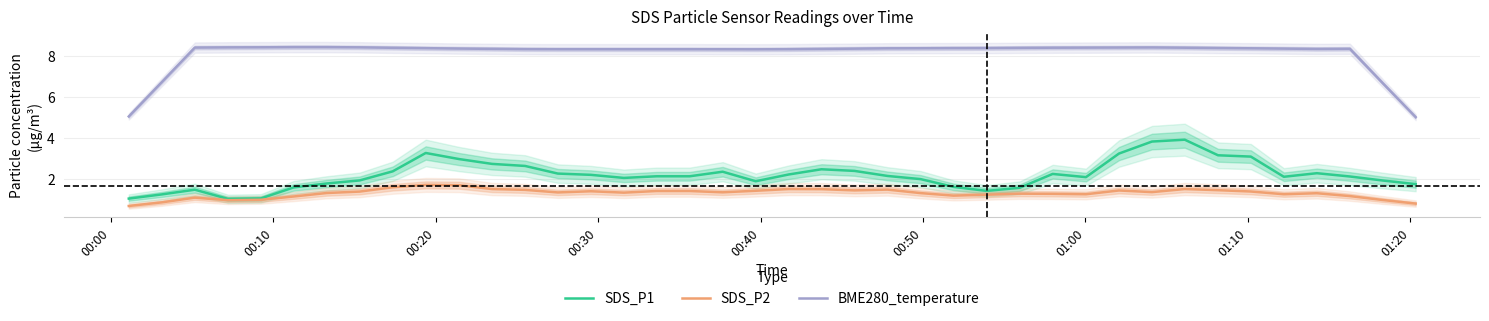

What is the minimum value for BME280_temperature?

5.0